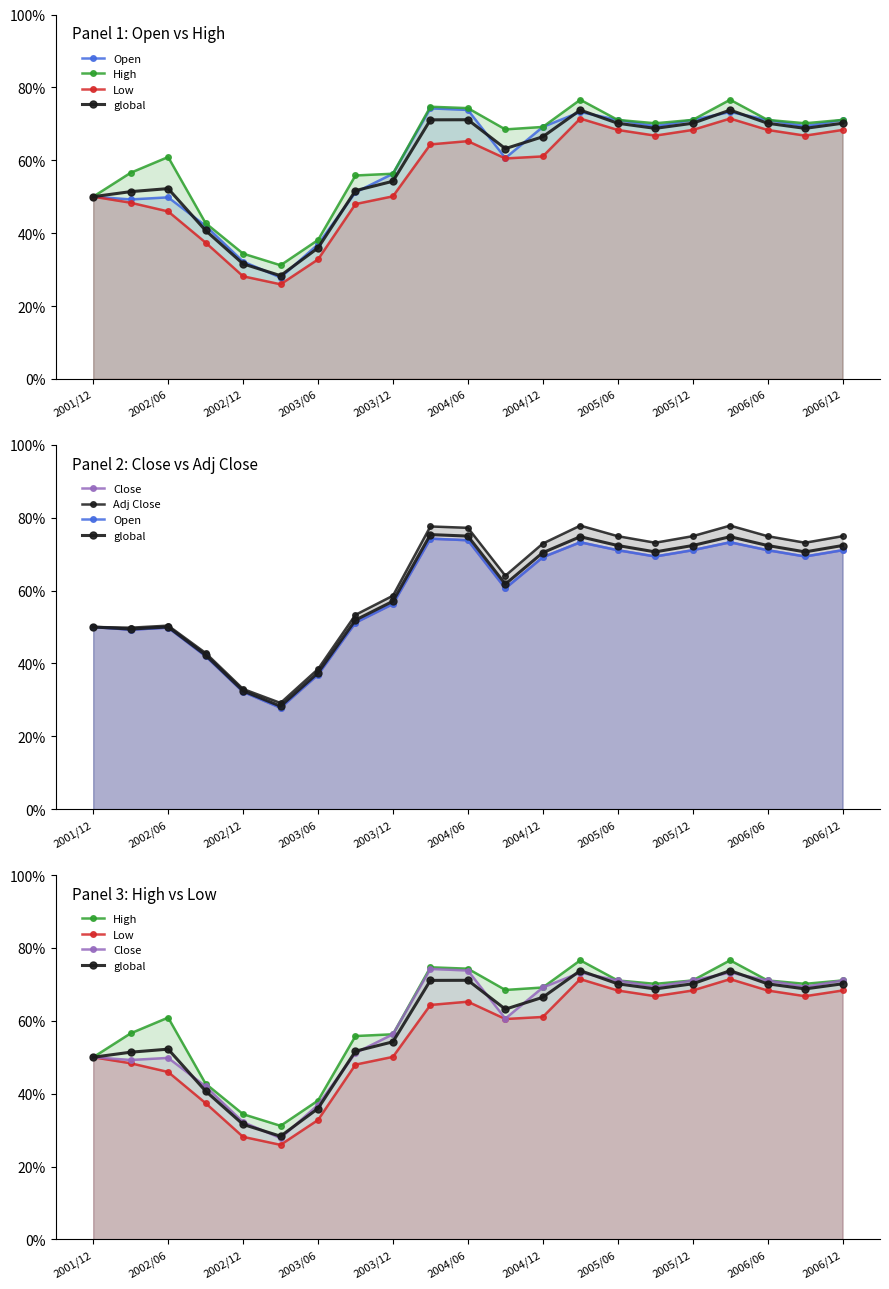

Which series has the largest total across all categories?

Adj Close